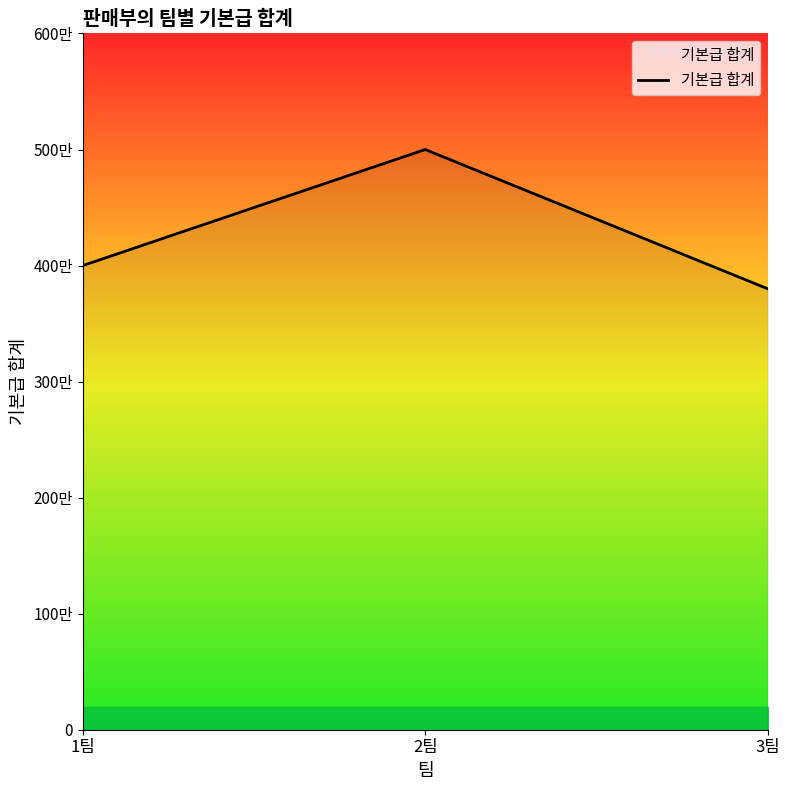

Does the chart display data point markers on the line(s)?

No